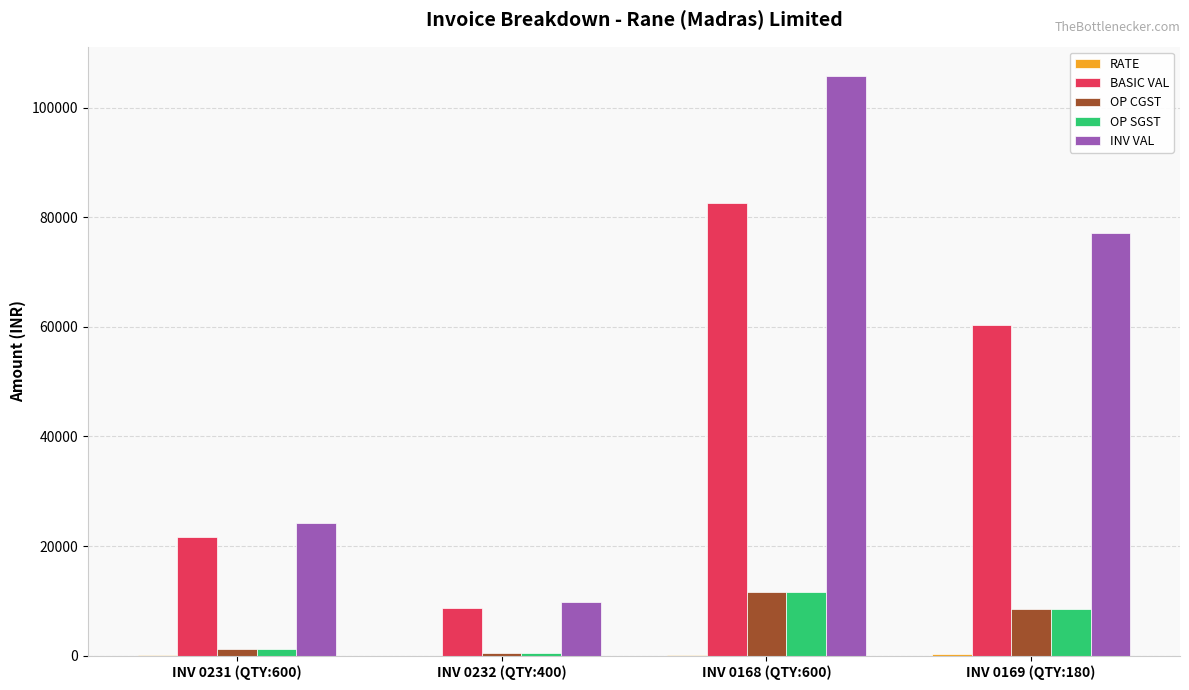

Does the chart contain stacked bars?

No